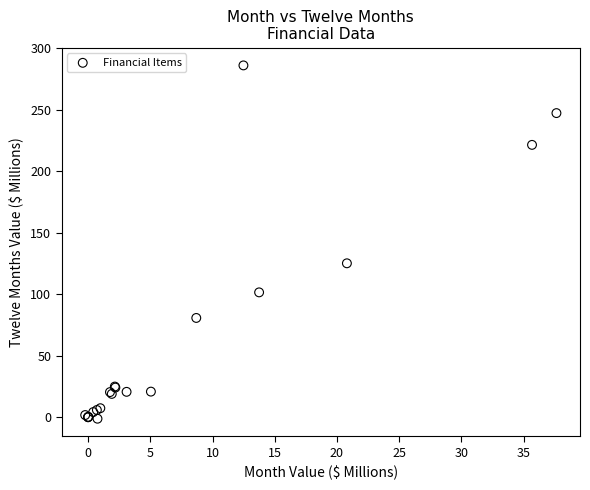

What Y value in the scatter plot is closest to 142?

125.2